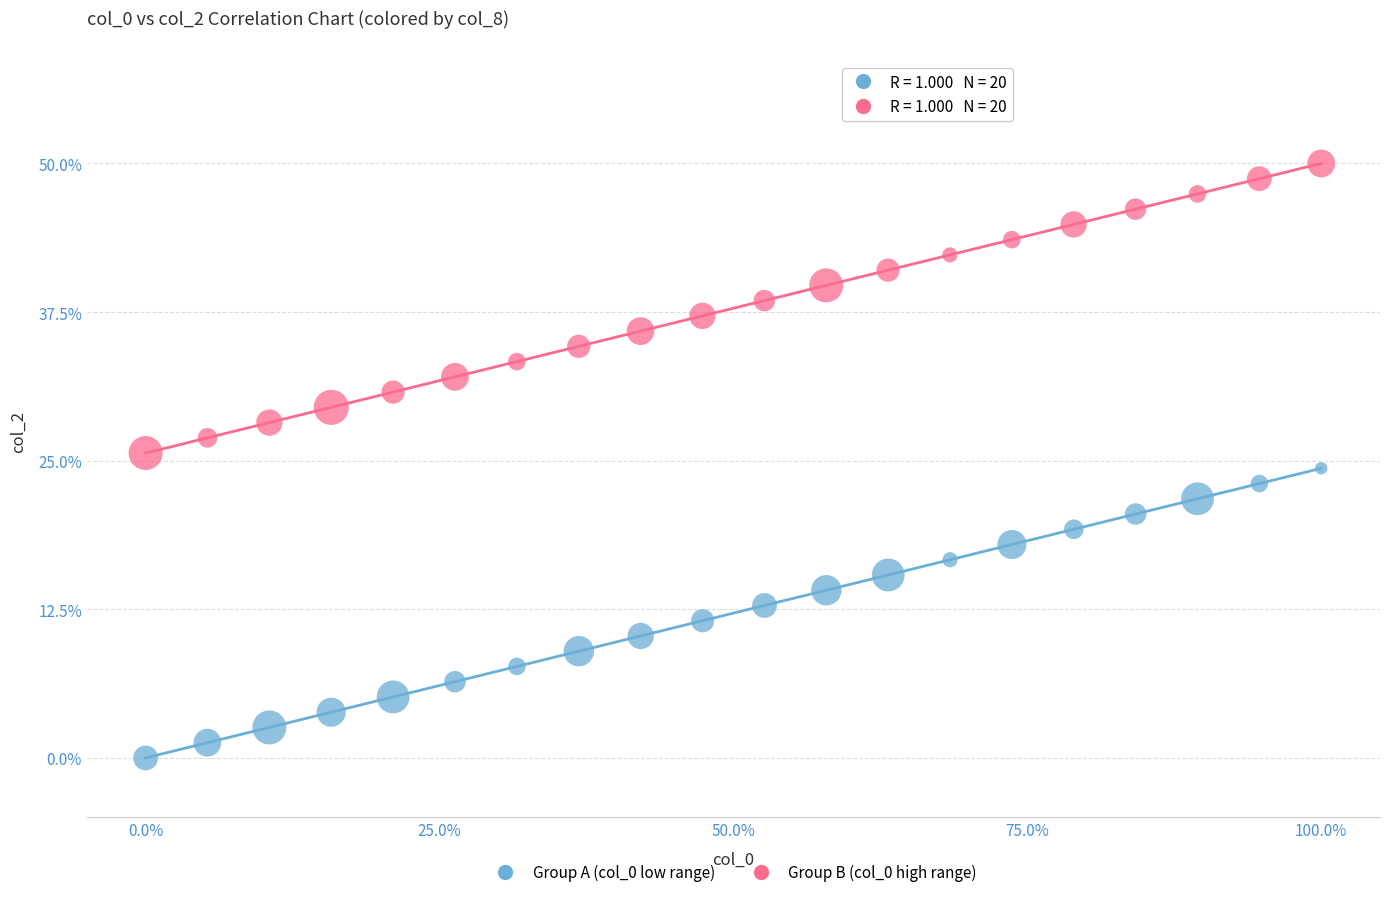

Which series reaches the minimum Y coordinate?

Group A (col_0 low range)